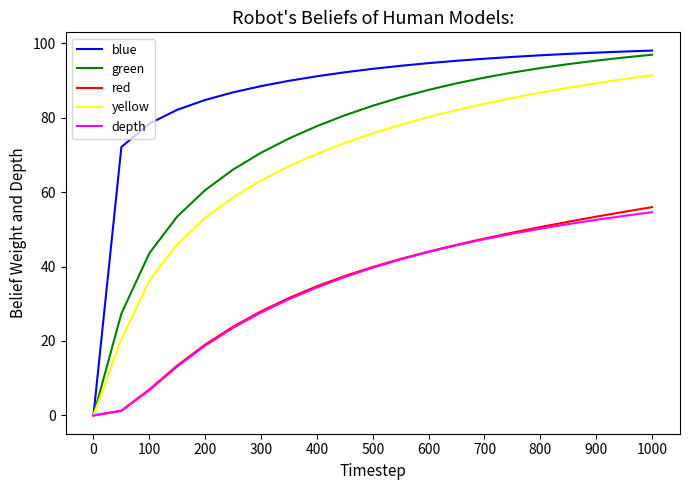

How many series are shown in this chart?

5